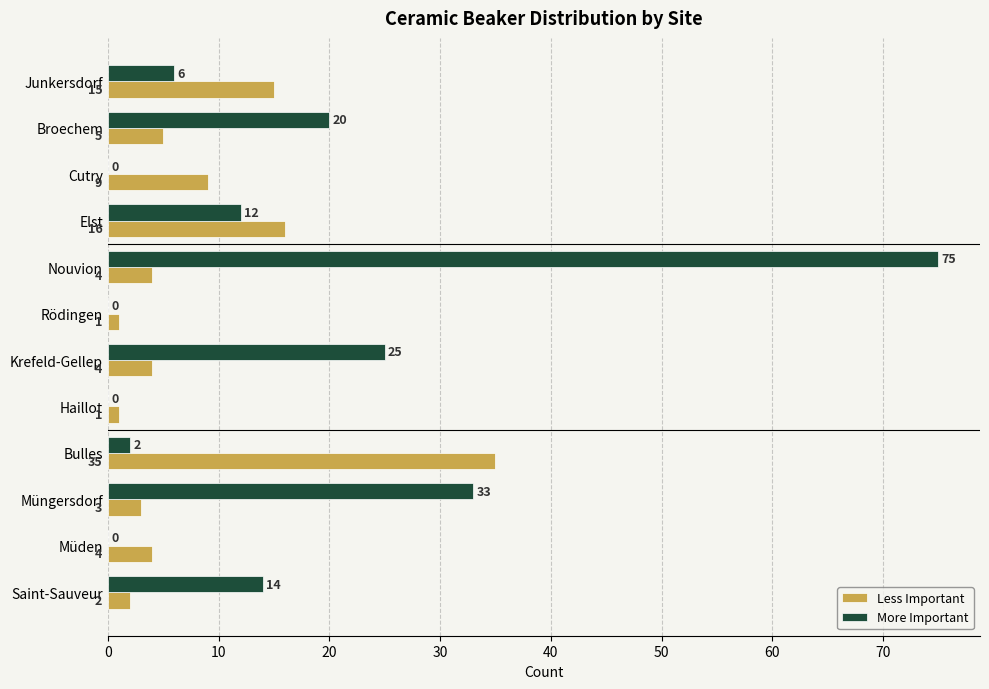

What is the sum of all Less Important values?

99